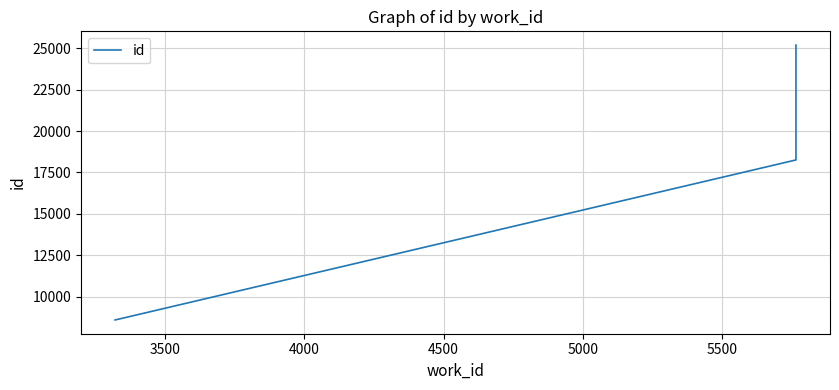

How many values exceed 24877?

3